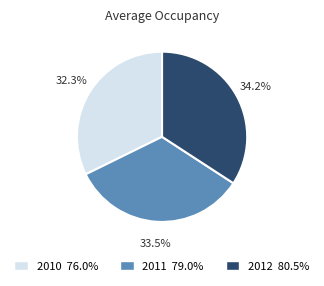

Rank the categories by value from lowest to highest.

2010, 2011, 2012